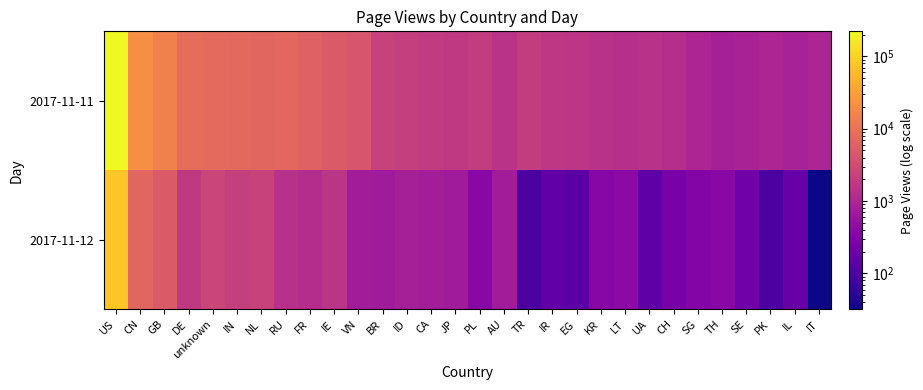

Which series changed the most between DE and BR?

2017-11-11